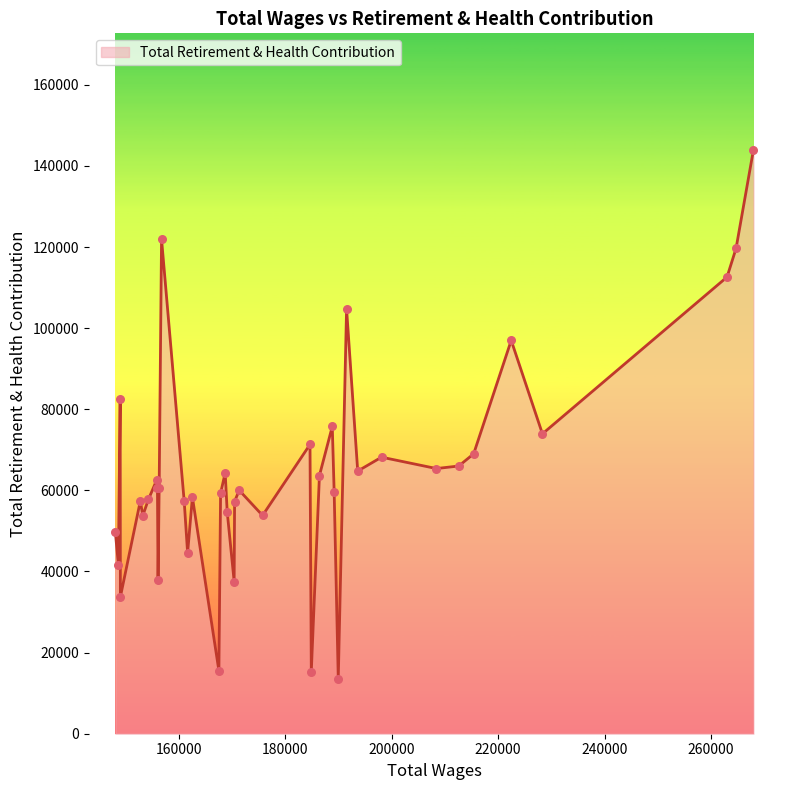

What is the difference between the maximum and minimum values?

130354